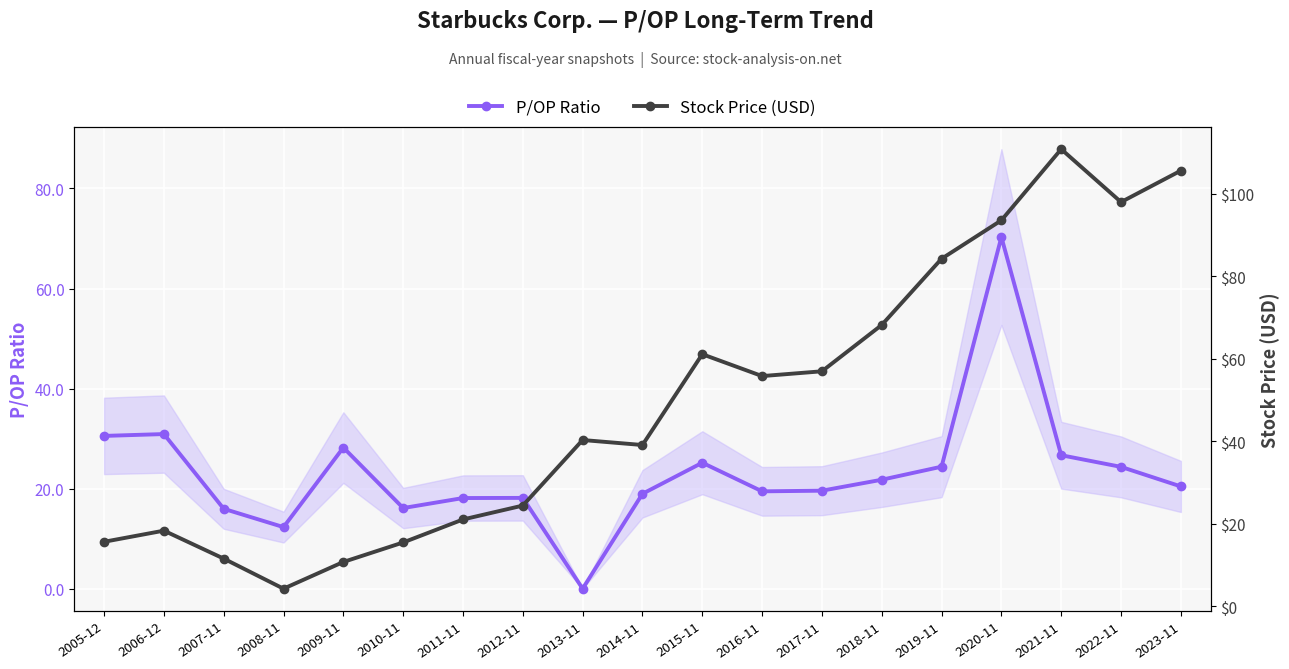

Which series has the largest range (max minus min)?

Stock Price (USD)